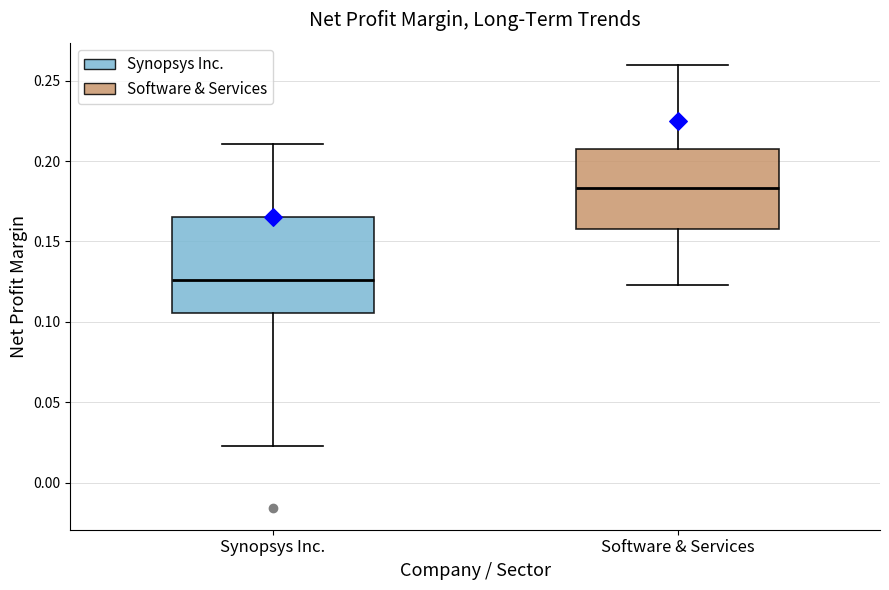

Where is the upper edge of the box for Software & Services on the y-axis? The values are not printed on the chart, so give them approximately, as read against the axis.

0.210